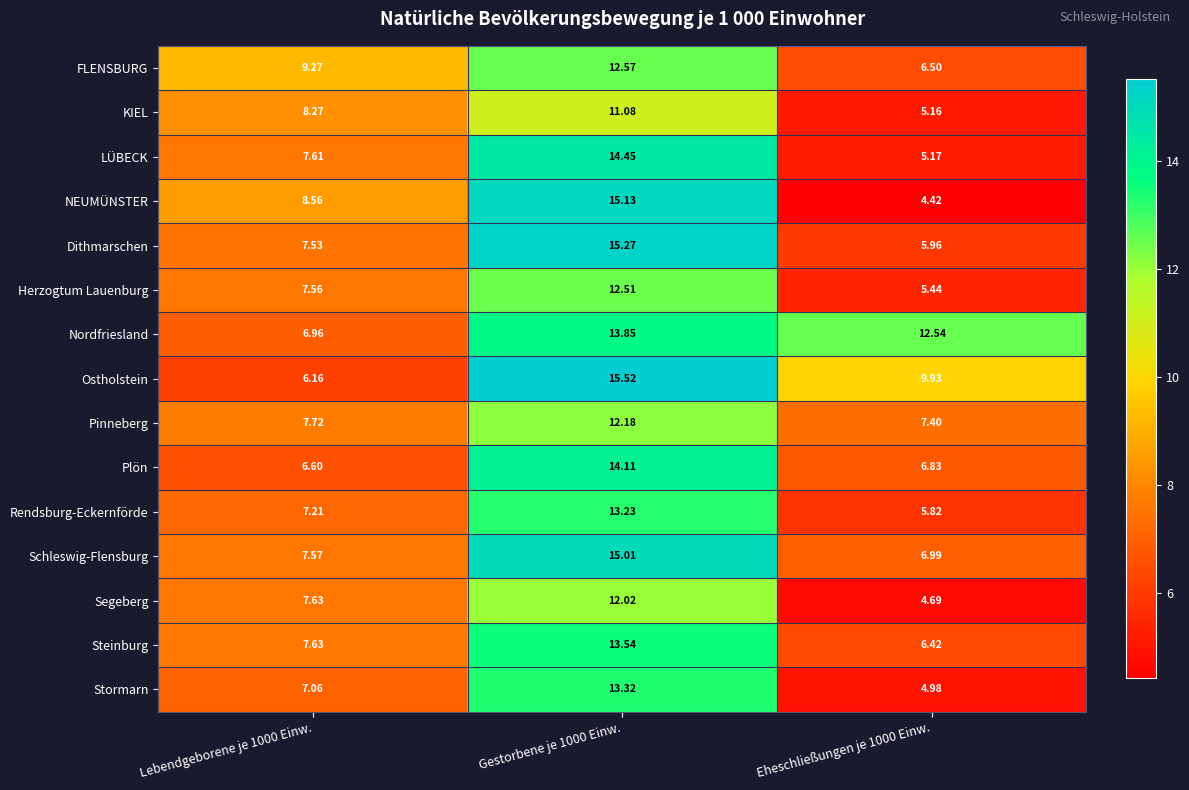

List the series in order of their peak value, highest first.

Ostholstein, Dithmarschen, NEUMÜNSTER, Schleswig-Flensburg, LÜBECK, Plön, Nordfriesland, Steinburg, Stormarn, Rendsburg-Eckernförde, FLENSBURG, Herzogtum Lauenburg, Pinneberg, Segeberg, KIEL